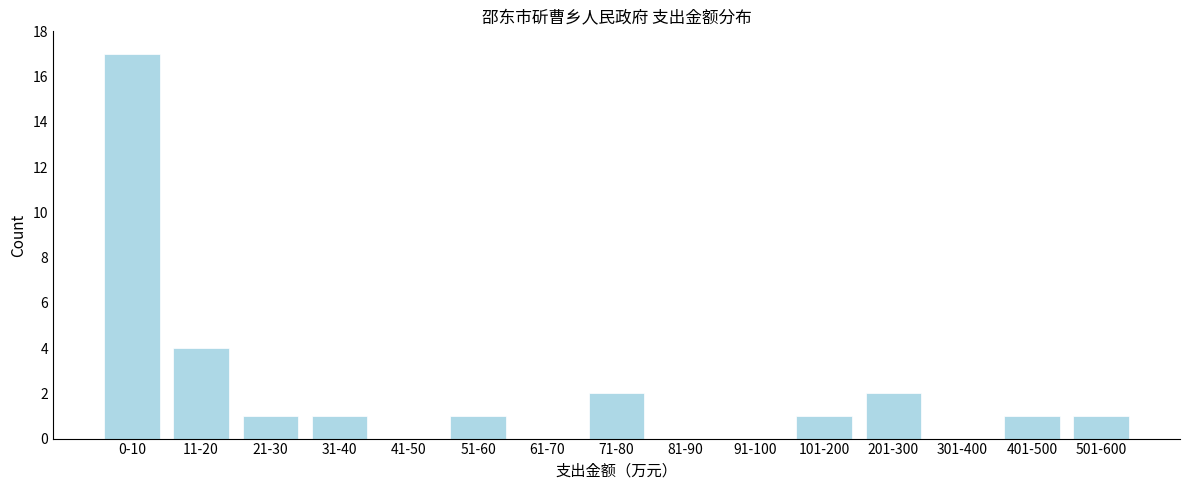

Reading right to left, transcribe all the data shown in this chart.

501-600=1	401-500=1	301-400=0	201-300=2	101-200=1	91-100=0	81-90=0	71-80=2	61-70=0	51-60=1	41-50=0	31-40=1	21-30=1	11-20=4	0-10=17